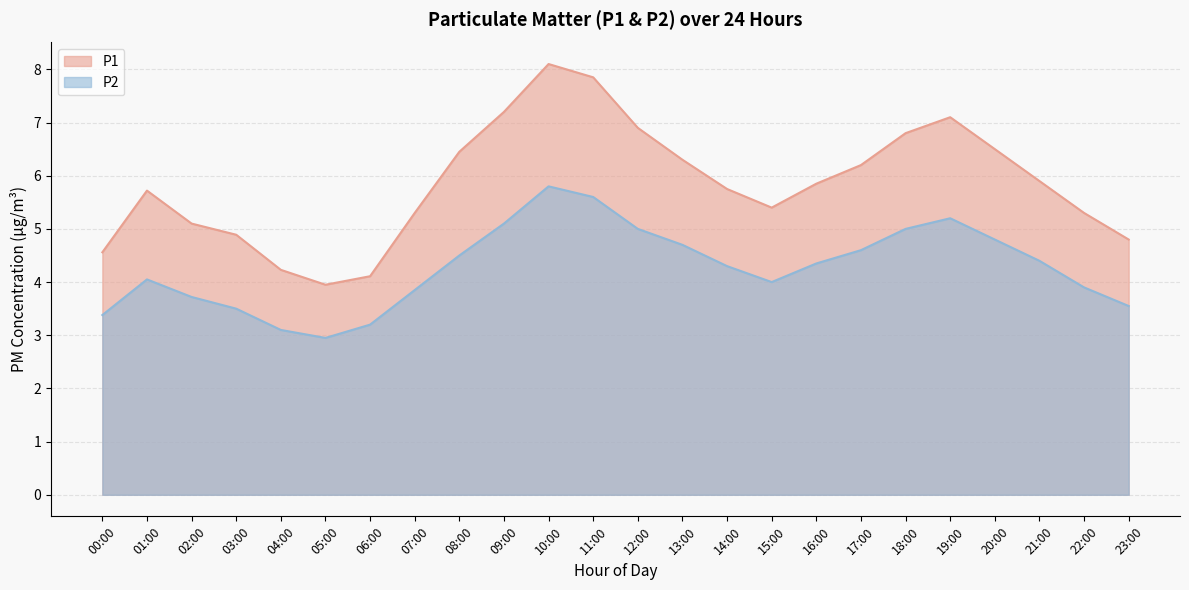

Which category has the lowest value in the P1 series?

05:00